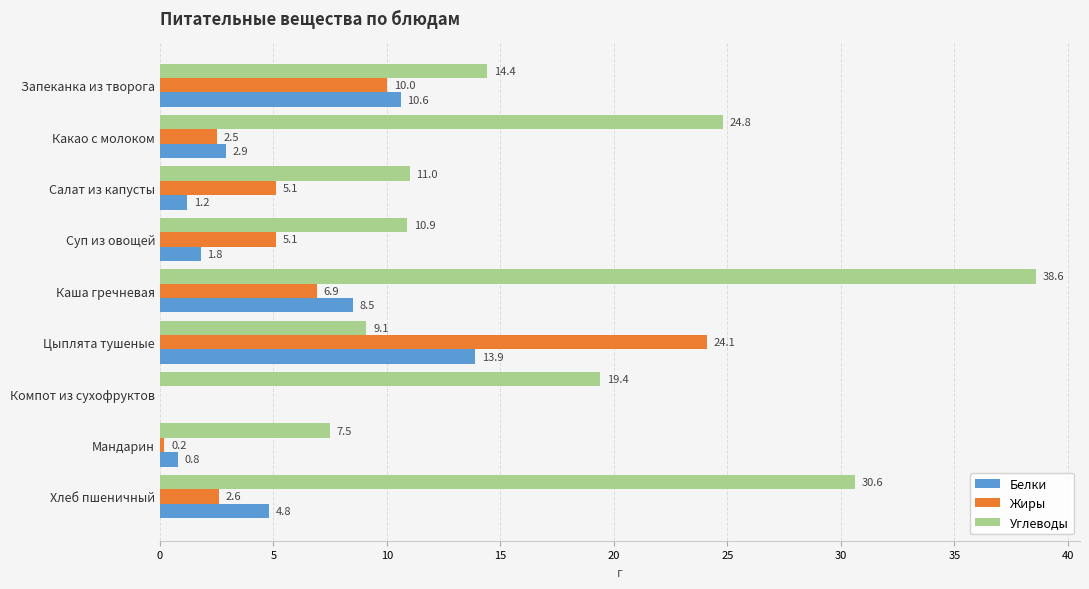

Count the number of categories in the chart.

9